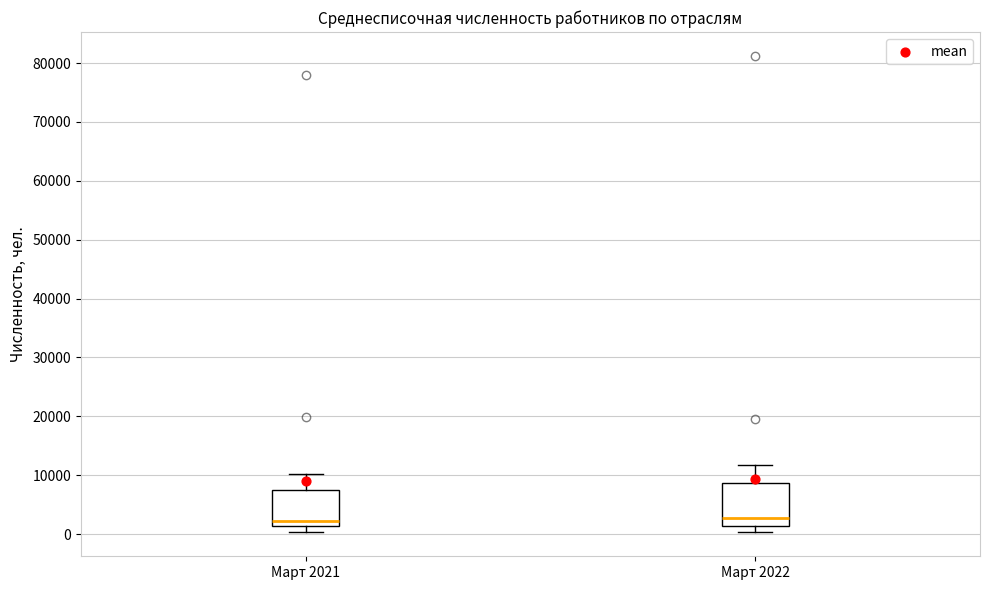

Comparing the boxes themselves (not the whiskers), which one is the tallest?

Март 2022